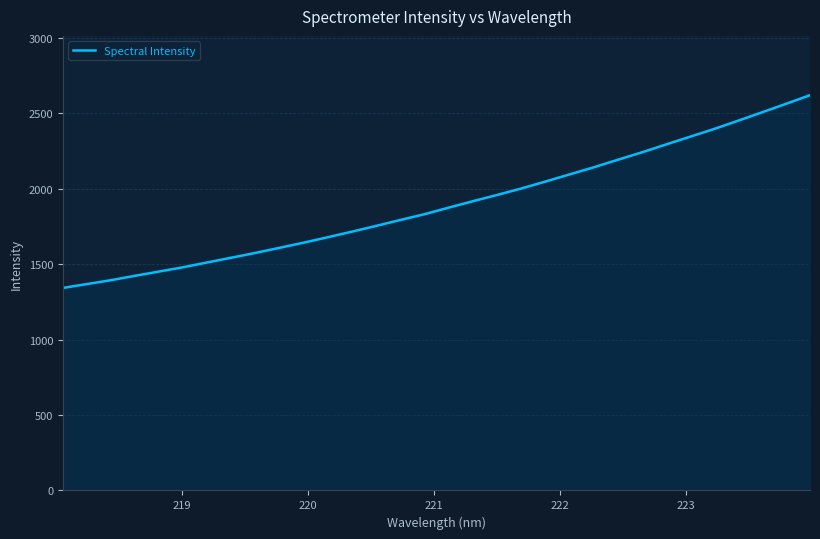

What is the average value?

1899.1